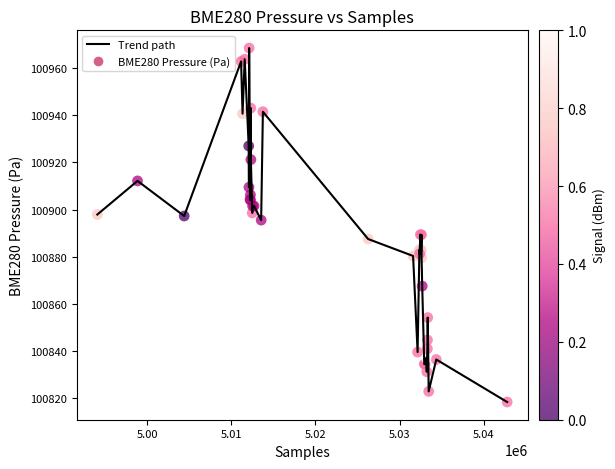

What is the minimum value shown in the chart?

100818.4